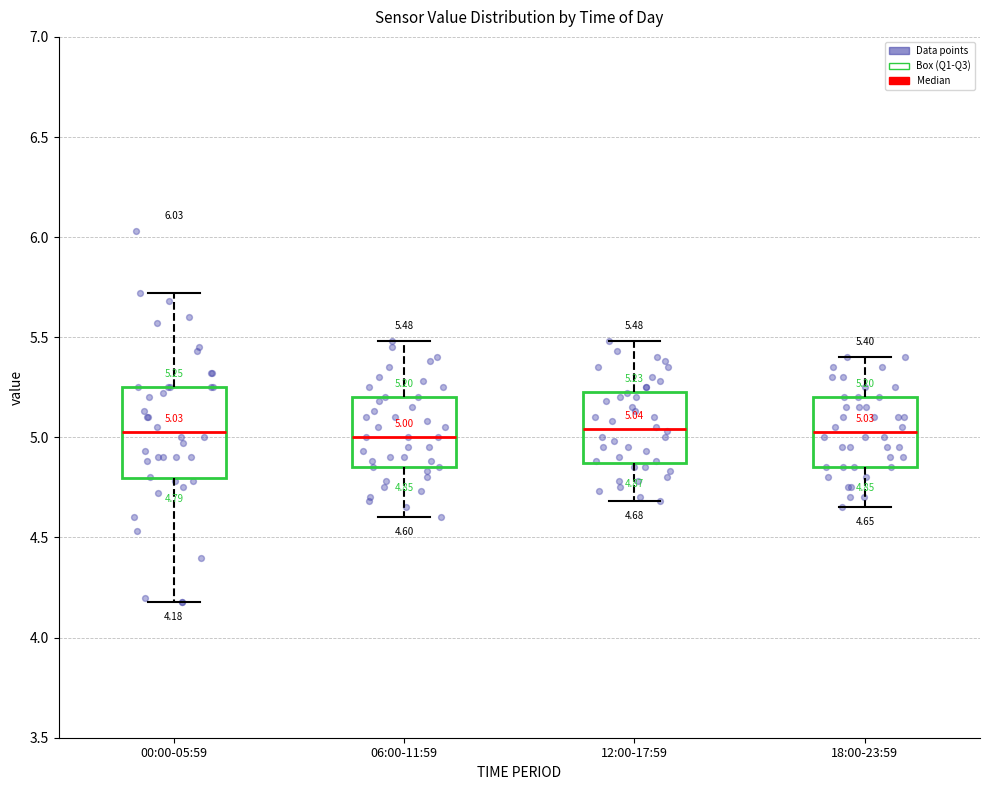

Which box is the tallest, from its lower edge to its upper edge?

00:00-05:59